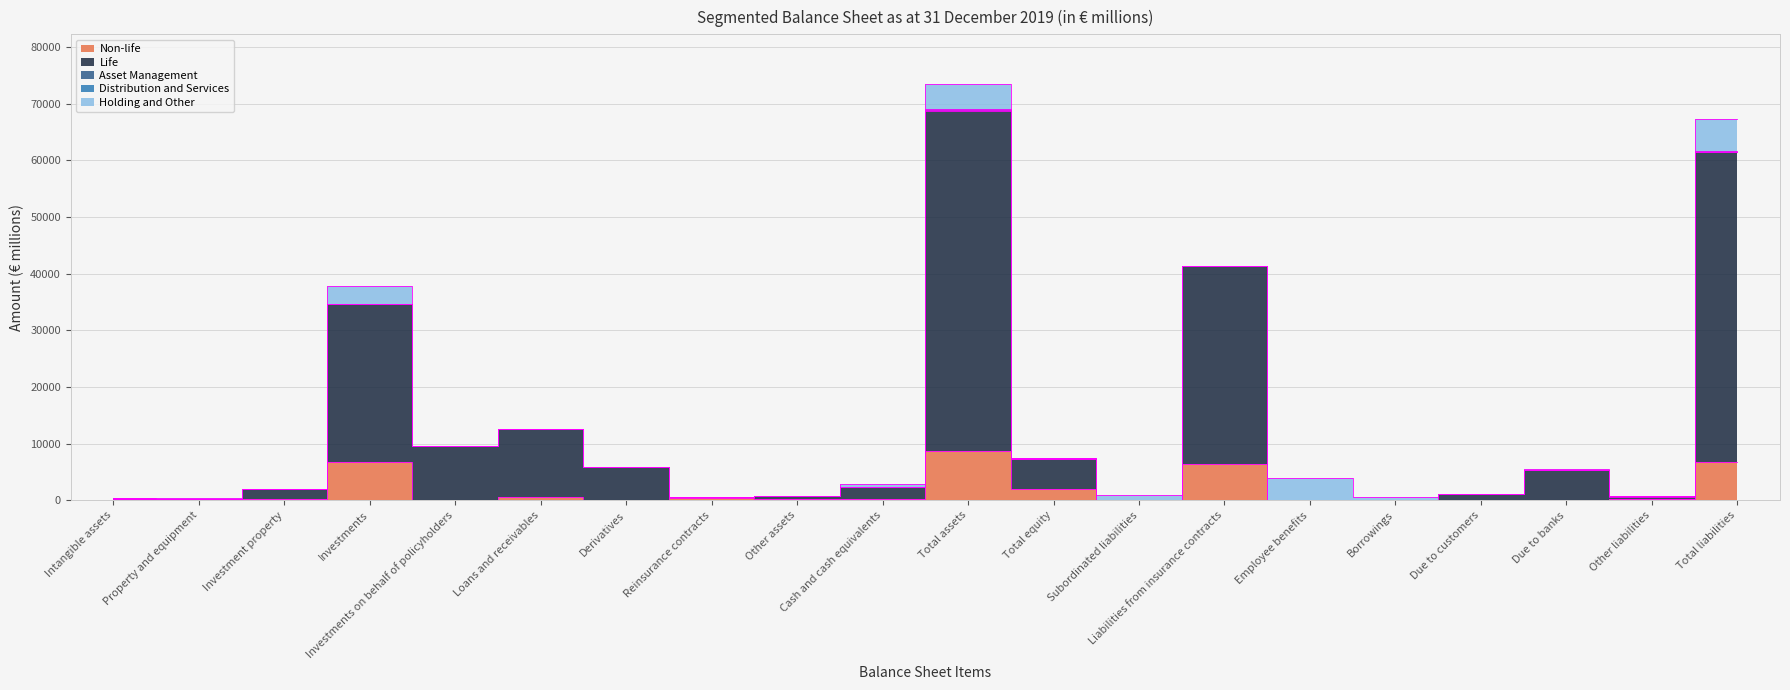

The value of Holding and Other at Subordinated liabilities is 990. True or false?

True